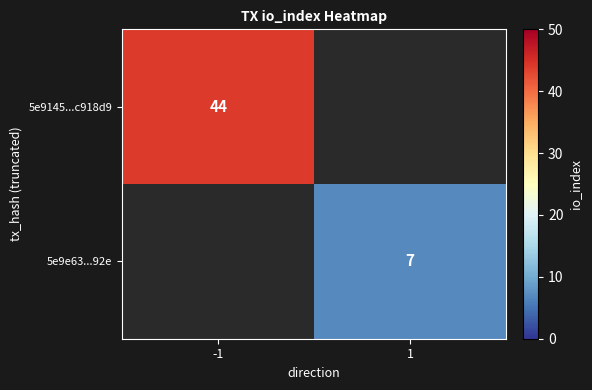

Is it true that 5e9e63...92e equals 7 at 1?

True